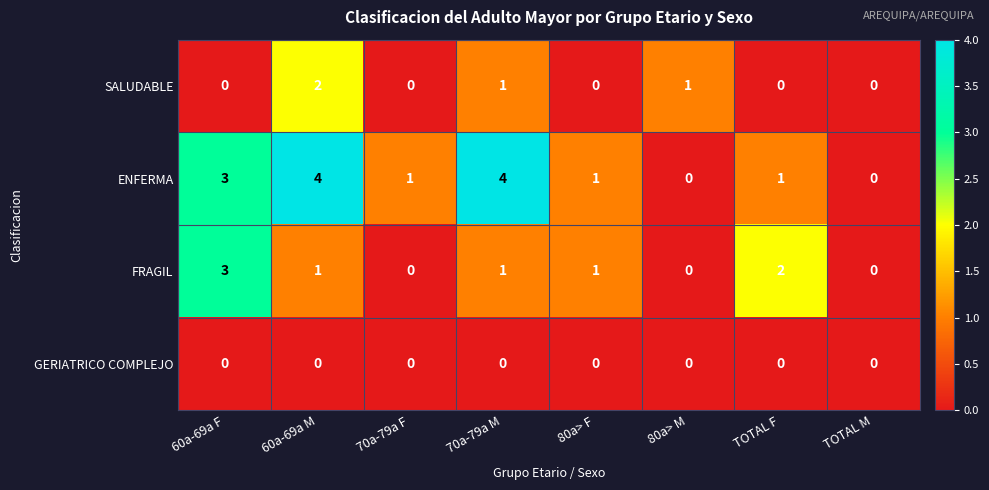

True or false: FRAGIL has a value of 3 at TOTAL F.

False